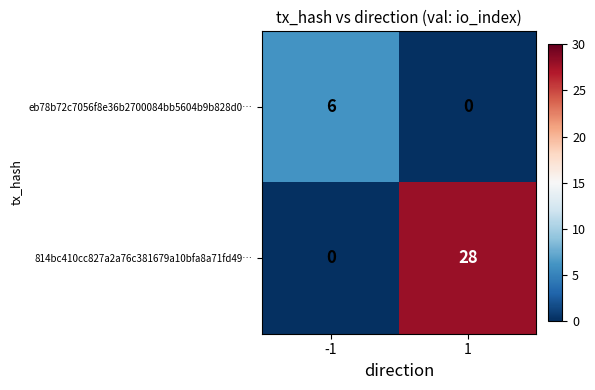

What is the sum of all eb78b72c7056f8e36b2700084bb5604b9b828d0… values?

6